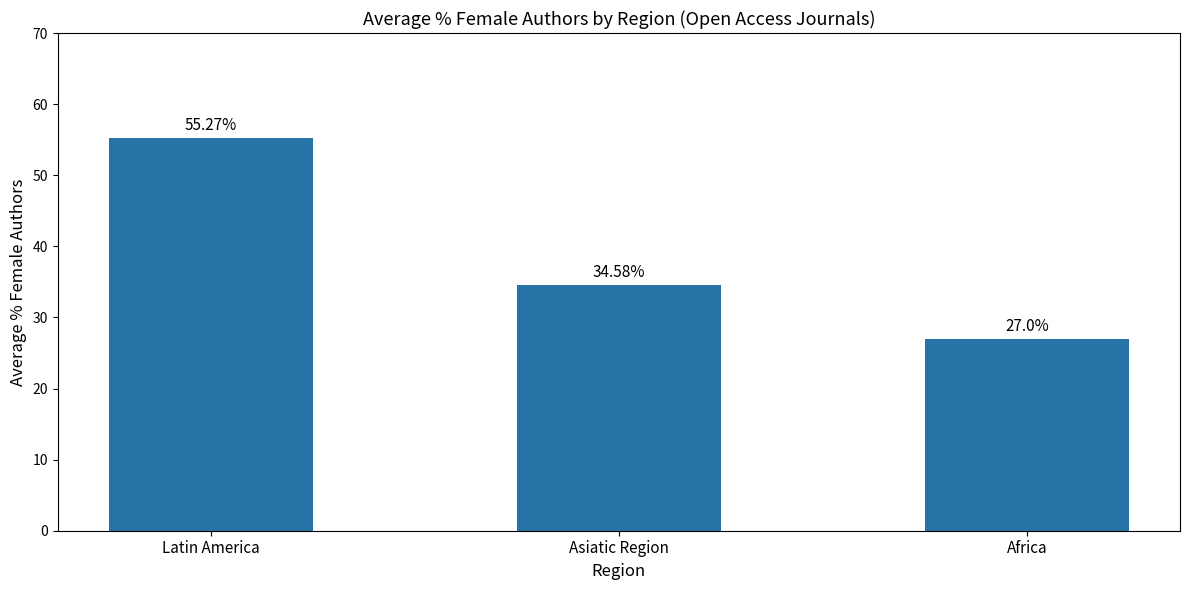

Which category has the lowest value across all series?

Africa